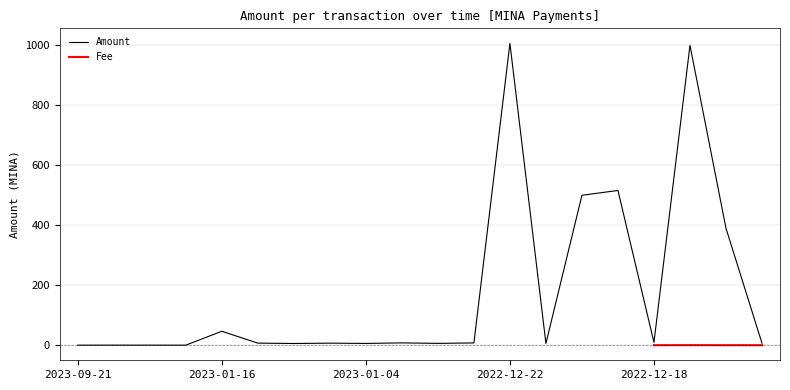

What is the difference between the maximum and minimum values?

1006.3